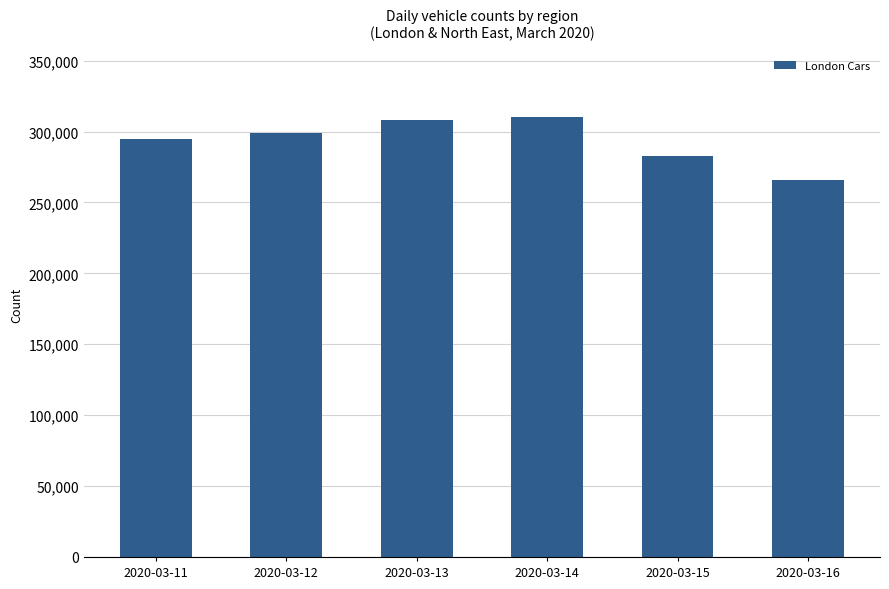

Does the chart contain any negative values?

No